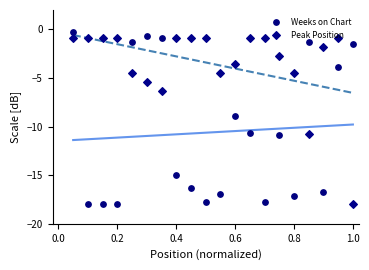

Which series has the widest spread of Y values?

Weeks on Chart